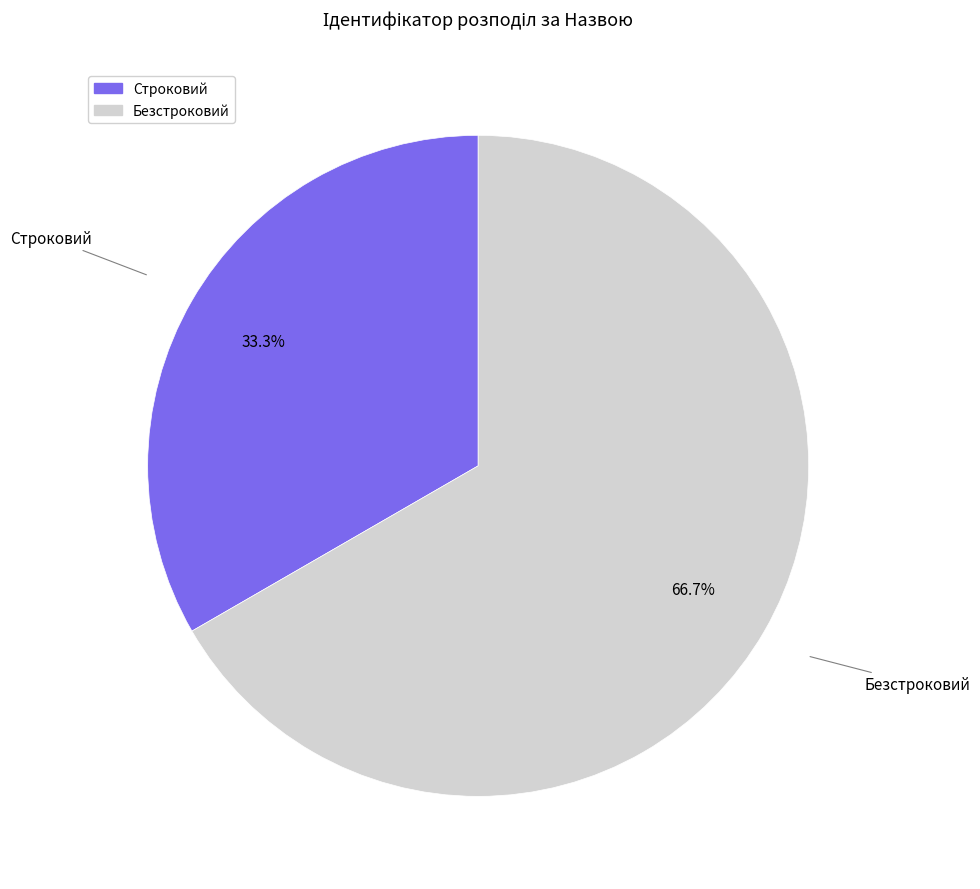

Count the number of slices in the pie.

2